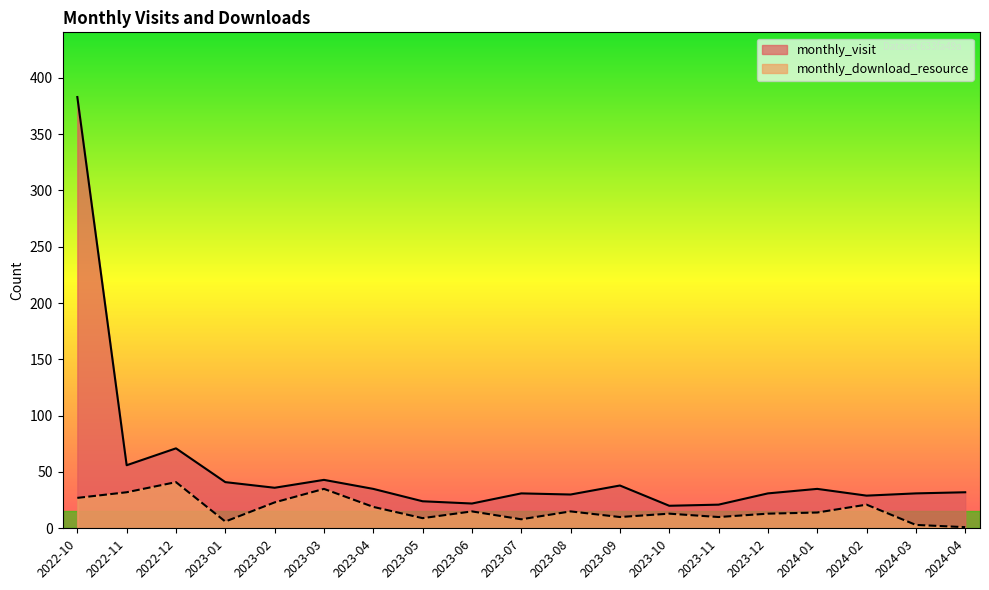

Reading right to left, list all the values displayed in this chart.

monthly_visit: 32	31	29	35	31	21	20	38	30	31	22	24	35	43	36	41	71	56	383
monthly_download_resource: 1	3	21	14	13	10	13	10	15	8	15	9	19	35	23	6	41	32	27